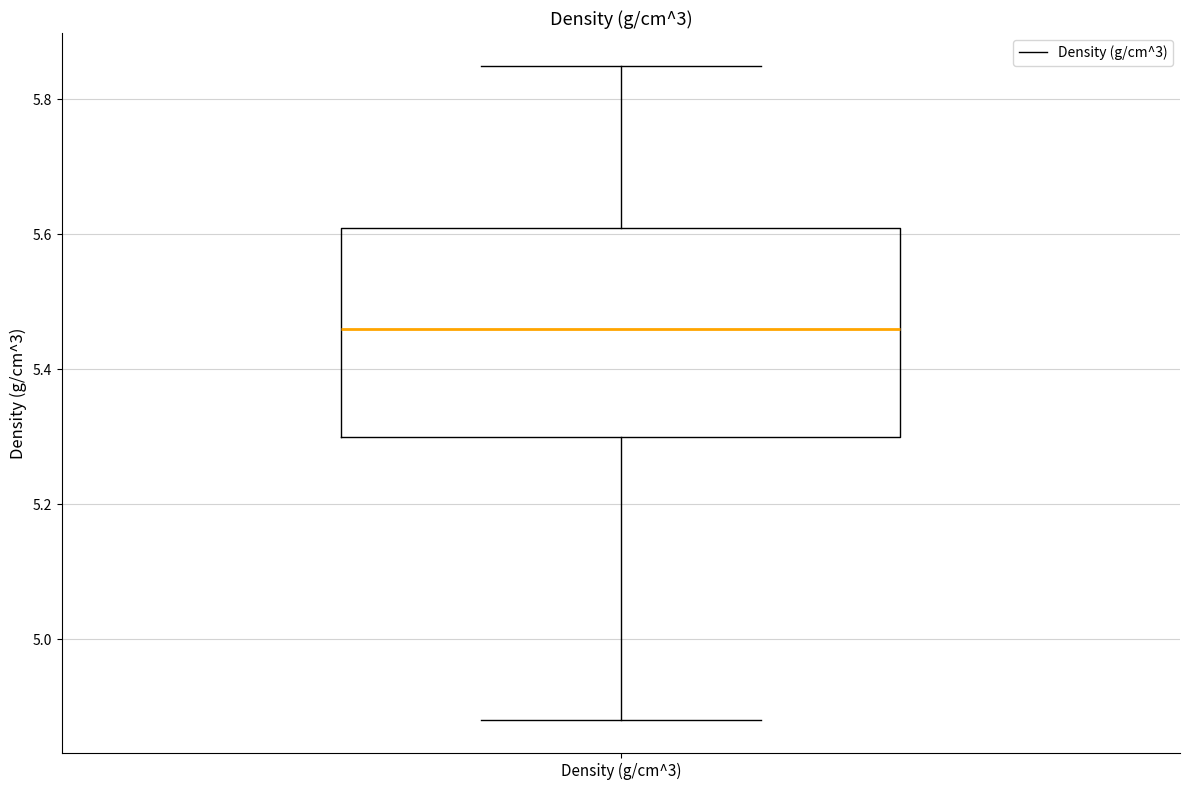

Read this box plot against the y-axis: the position of the median line, the range covered by the box, and the ends of both whiskers. The values are not printed on the chart, so give them approximately, as read against the axis.

median 5.46, box 5.30 to 5.62, whiskers 4.88 to 5.86